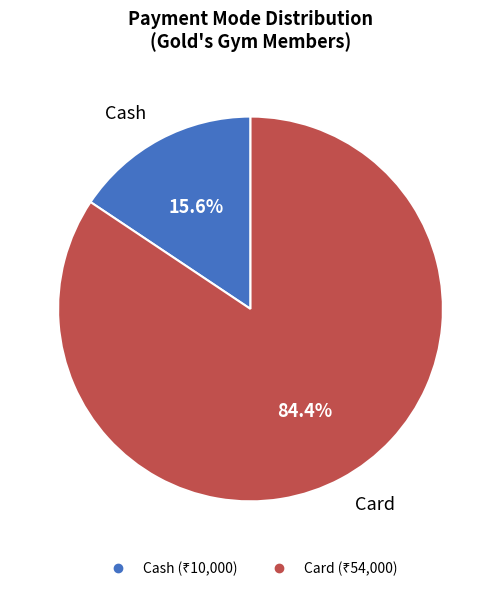

Is there a majority slice in this chart?

Yes